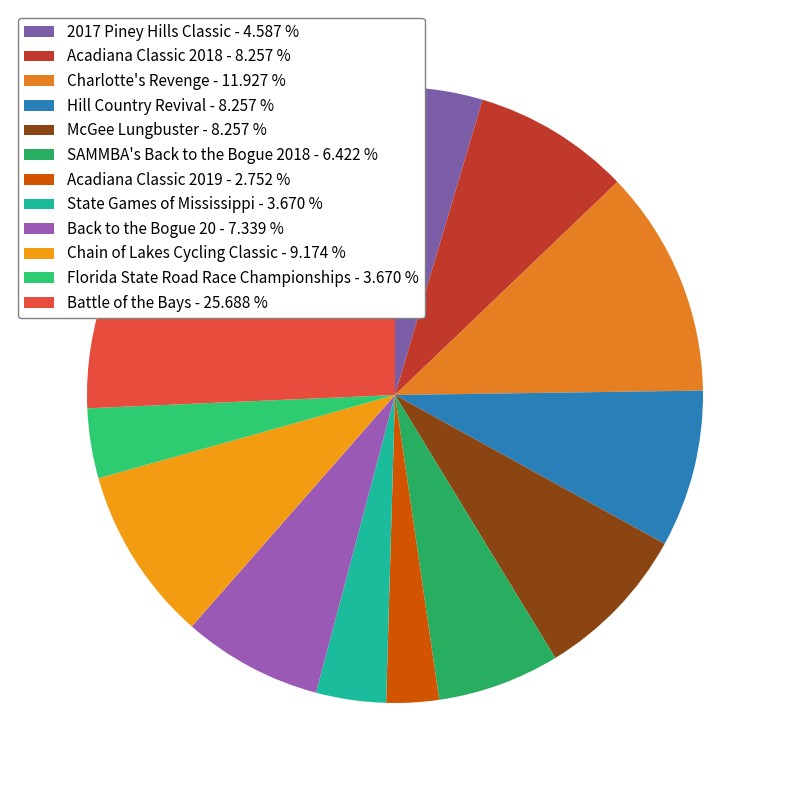

To the nearest percent, what is the difference between the Florida State Road Race Championships and 2017 Piney Hills Classic slice percentages?

1%